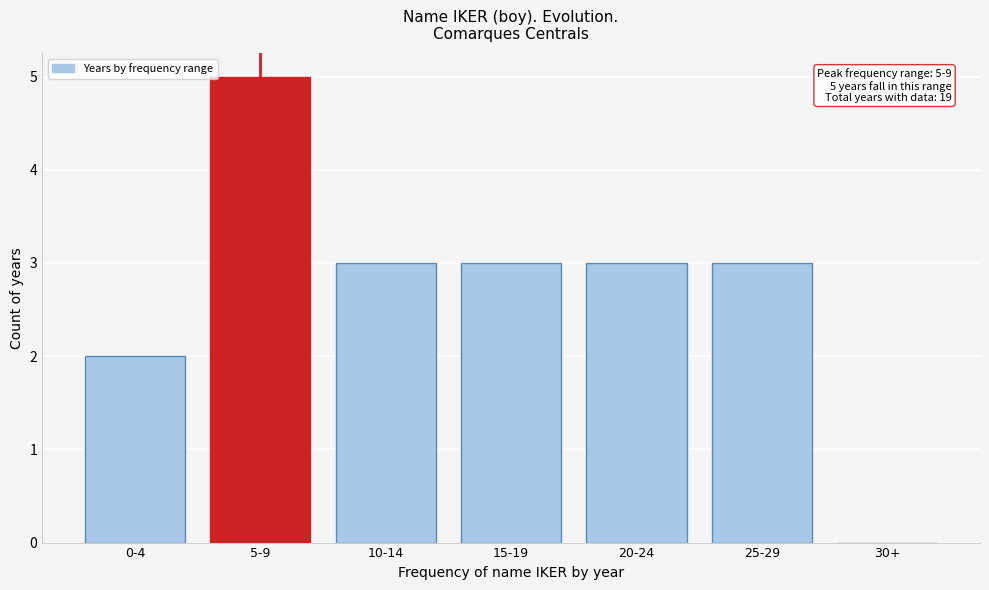

Reading left to right, what are all the values shown in this chart?

0-4=2	5-9=5	10-14=3	15-19=3	20-24=3	25-29=3	30+=0